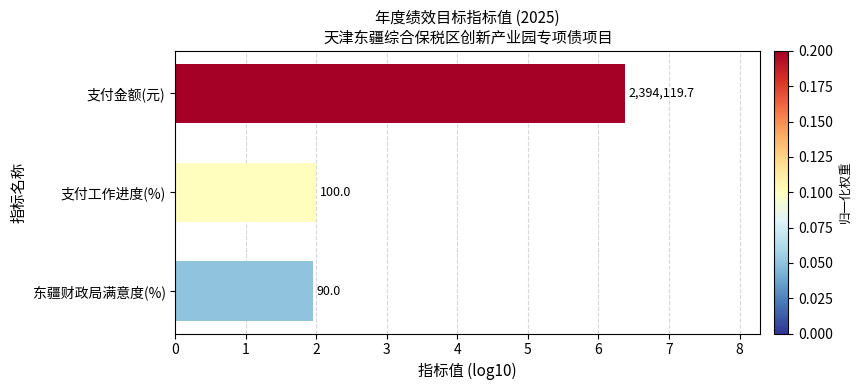

Does the chart contain any negative values?

No